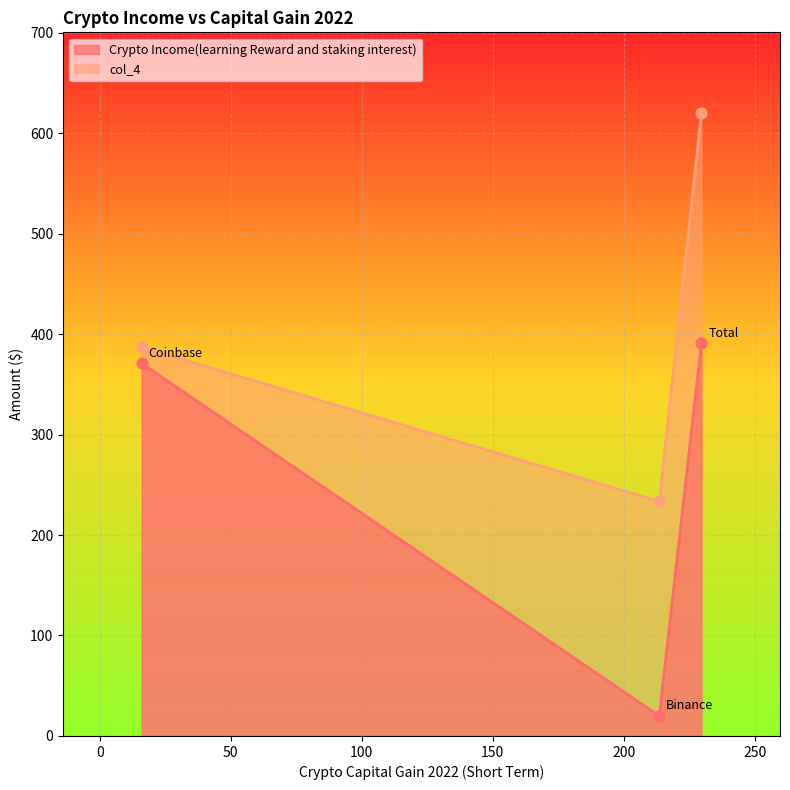

Is the value of Crypto Income(learning Reward and staking interest) at Binance greater than the value of col_4 at Coinbase?

No